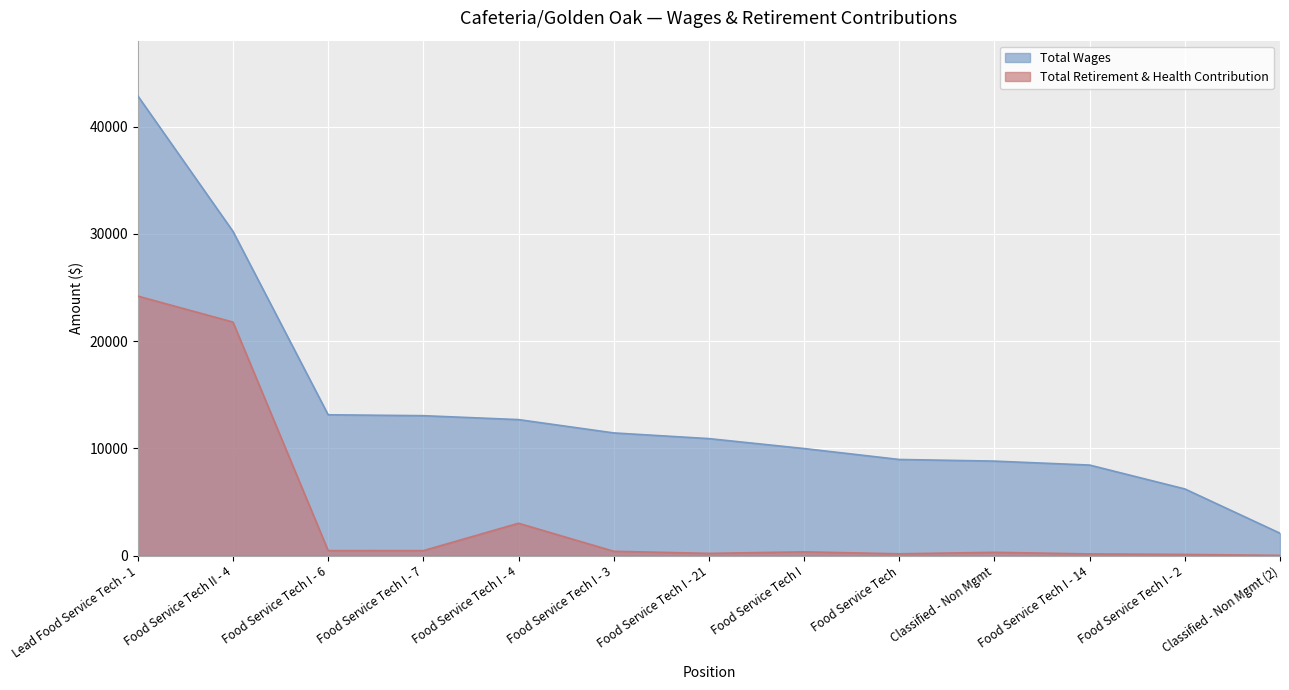

List the labels in order of Total Wages value, largest first.

Lead Food Service Tech - 1, Food Service Tech II - 4, Food Service Tech I - 6, Food Service Tech I - 7, Food Service Tech I - 4, Food Service Tech I - 3, Food Service Tech I - 21, Food Service Tech I, Food Service Tech, Classified - Non Mgmt, Food Service Tech I - 14, Food Service Tech I - 2, Classified - Non Mgmt (2)